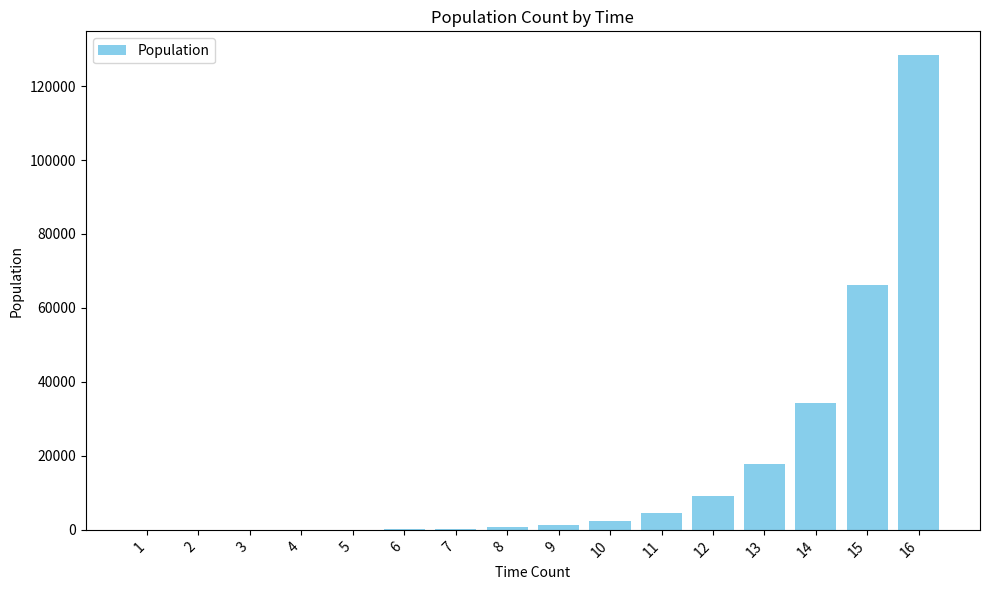

What is the maximum value shown in the chart?

128372